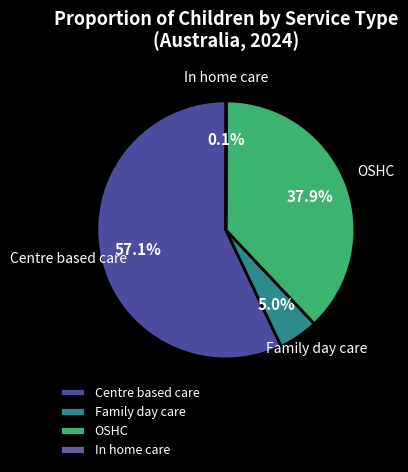

Which slice is the largest?

Centre based care